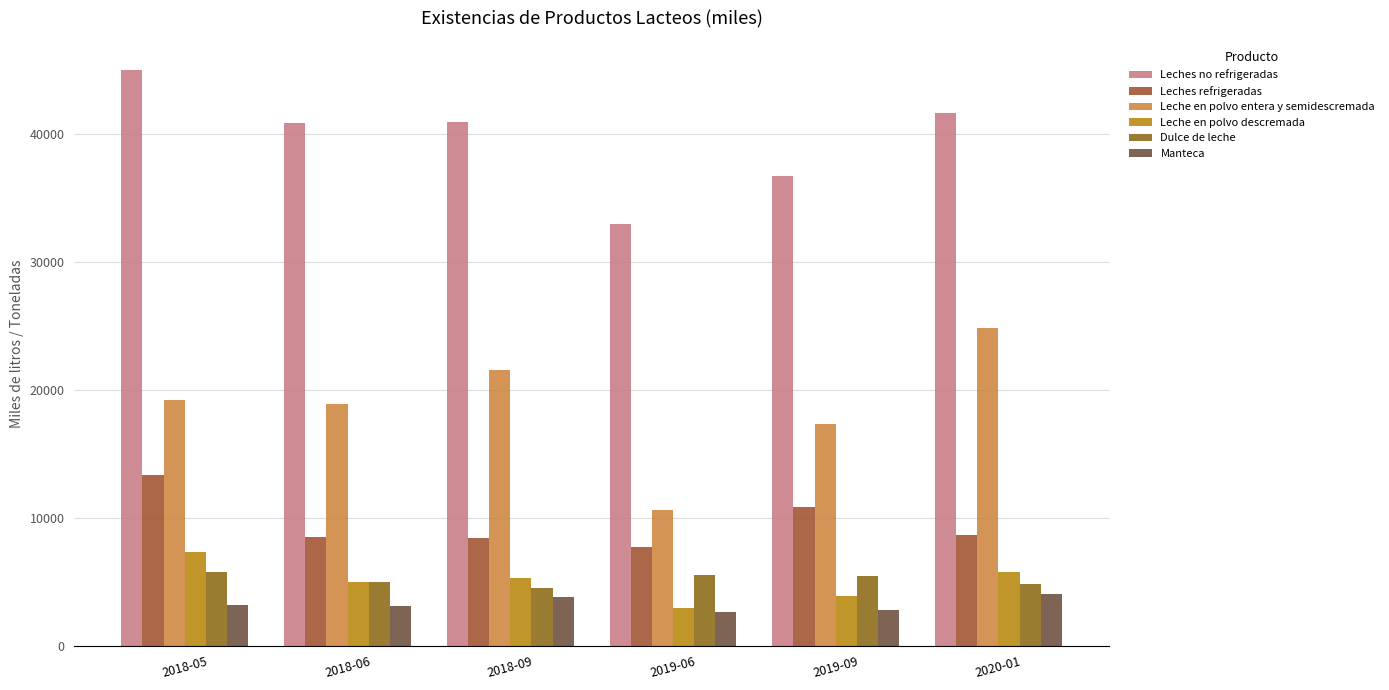

Which series has the largest total across all categories?

Leches no refrigeradas